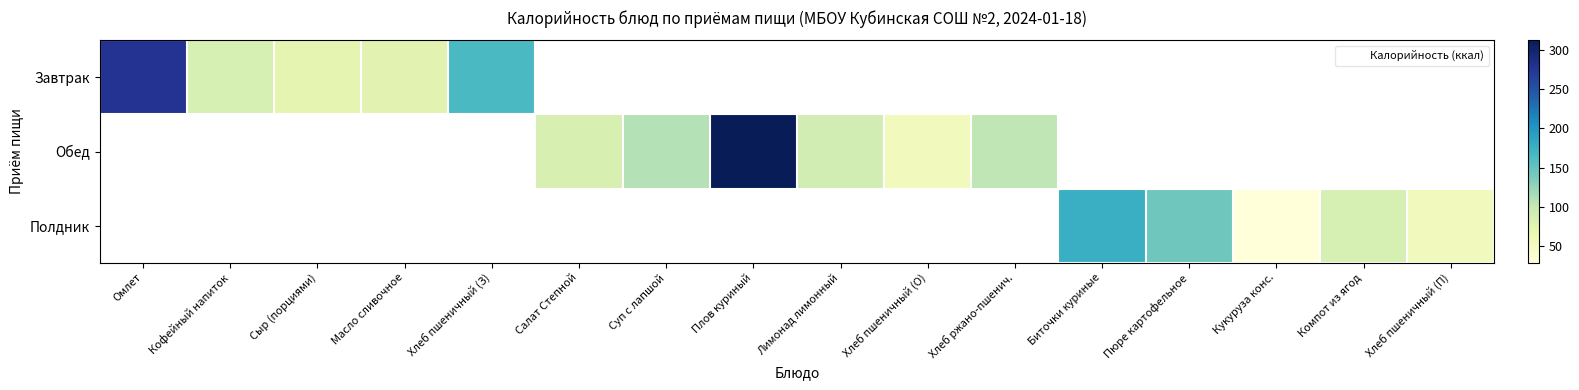

True or false: Обед has a value of 54.8 at Хлеб пшеничный (О).

True